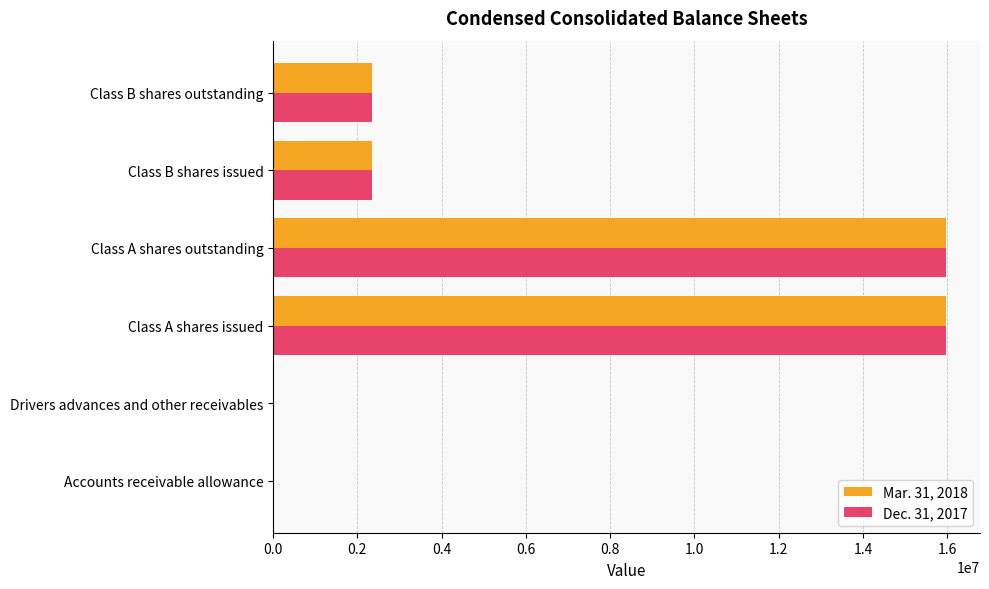

What is the greatest value displayed?

15981049